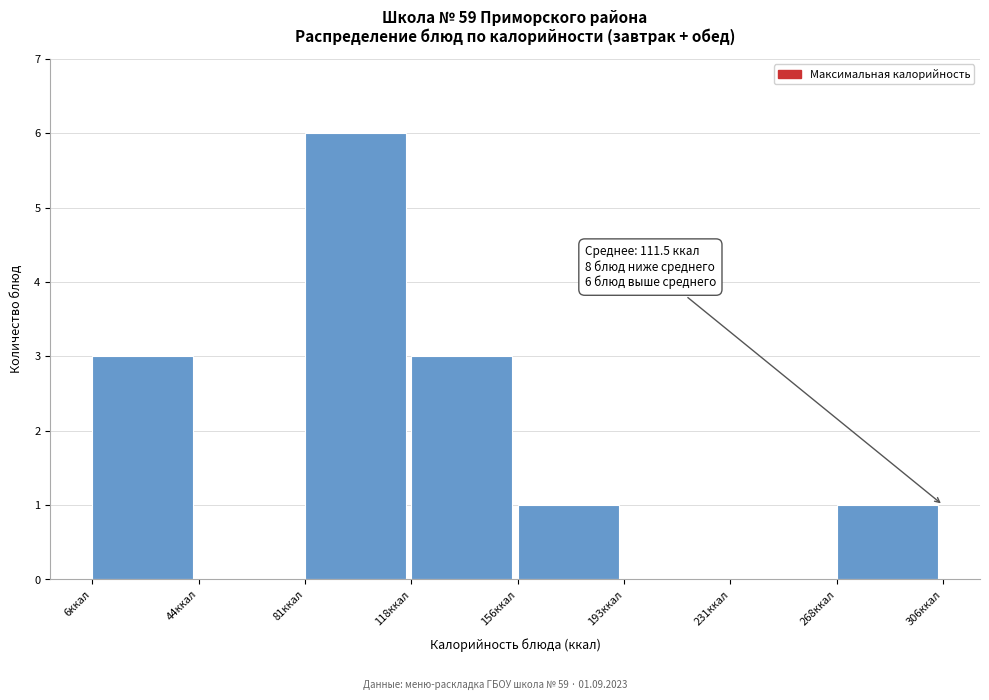

Which range on the x-axis has the tallest bar?

80 to 120